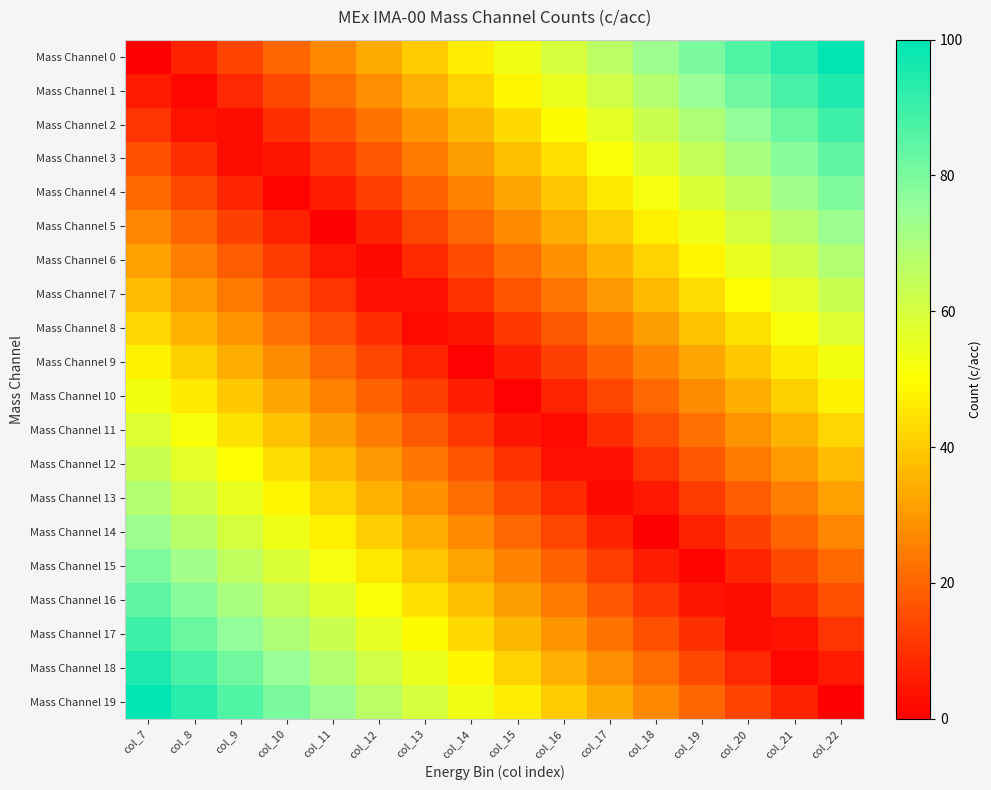

Reading right to left, transcribe all the data shown in this chart.

Mass Channel 0: col_22=100.0	col_21=93.3	col_20=86.7	col_19=80.0	col_18=73.3	col_17=66.7	col_16=60.0	col_15=53.3	col_14=46.7	col_13=40.0	col_12=33.3	col_11=26.7	col_10=20.0	col_9=13.3	col_8=6.7	col_7=0.0
Mass Channel 1: col_22=94.7	col_21=88.1	col_20=81.4	col_19=74.7	col_18=68.1	col_17=61.4	col_16=54.7	col_15=48.1	col_14=41.4	col_13=34.7	col_12=28.1	col_11=21.4	col_10=14.7	col_9=8.1	col_8=1.4	col_7=5.3
Mass Channel 2: col_22=89.5	col_21=82.8	col_20=76.1	col_19=69.5	col_18=62.8	col_17=56.1	col_16=49.5	col_15=42.8	col_14=36.1	col_13=29.5	col_12=22.8	col_11=16.1	col_10=9.5	col_9=2.8	col_8=3.9	col_7=10.5
Mass Channel 3: col_22=84.2	col_21=77.5	col_20=70.9	col_19=64.2	col_18=57.5	col_17=50.9	col_16=44.2	col_15=37.5	col_14=30.9	col_13=24.2	col_12=17.5	col_11=10.9	col_10=4.2	col_9=2.5	col_8=9.1	col_7=15.8
Mass Channel 4: col_22=78.9	col_21=72.3	col_20=65.6	col_19=58.9	col_18=52.3	col_17=45.6	col_16=38.9	col_15=32.3	col_14=25.6	col_13=18.9	col_12=12.3	col_11=5.6	col_10=1.1	col_9=7.7	col_8=14.4	col_7=21.1
Mass Channel 5: col_22=73.7	col_21=67.0	col_20=60.4	col_19=53.7	col_18=47.0	col_17=40.4	col_16=33.7	col_15=27.0	col_14=20.4	col_13=13.7	col_12=7.0	col_11=0.4	col_10=6.3	col_9=13.0	col_8=19.6	col_7=26.3
Mass Channel 6: col_22=68.4	col_21=61.8	col_20=55.1	col_19=48.4	col_18=41.8	col_17=35.1	col_16=28.4	col_15=21.8	col_14=15.1	col_13=8.4	col_12=1.8	col_11=4.9	col_10=11.6	col_9=18.2	col_8=24.9	col_7=31.6
Mass Channel 7: col_22=63.2	col_21=56.5	col_20=49.8	col_19=43.2	col_18=36.5	col_17=29.8	col_16=23.2	col_15=16.5	col_14=9.8	col_13=3.2	col_12=3.5	col_11=10.2	col_10=16.8	col_9=23.5	col_8=30.2	col_7=36.8
Mass Channel 8: col_22=57.9	col_21=51.2	col_20=44.6	col_19=37.9	col_18=31.2	col_17=24.6	col_16=17.9	col_15=11.2	col_14=4.6	col_13=2.1	col_12=8.8	col_11=15.4	col_10=22.1	col_9=28.8	col_8=35.4	col_7=42.1
Mass Channel 9: col_22=52.6	col_21=46.0	col_20=39.3	col_19=32.6	col_18=26.0	col_17=19.3	col_16=12.6	col_15=6.0	col_14=0.7	col_13=7.4	col_12=14.0	col_11=20.7	col_10=27.4	col_9=34.0	col_8=40.7	col_7=47.4
Mass Channel 10: col_22=47.4	col_21=40.7	col_20=34.0	col_19=27.4	col_18=20.7	col_17=14.0	col_16=7.4	col_15=0.7	col_14=6.0	col_13=12.6	col_12=19.3	col_11=26.0	col_10=32.6	col_9=39.3	col_8=46.0	col_7=52.6
Mass Channel 11: col_22=42.1	col_21=35.4	col_20=28.8	col_19=22.1	col_18=15.4	col_17=8.8	col_16=2.1	col_15=4.6	col_14=11.2	col_13=17.9	col_12=24.6	col_11=31.2	col_10=37.9	col_9=44.6	col_8=51.2	col_7=57.9
Mass Channel 12: col_22=36.8	col_21=30.2	col_20=23.5	col_19=16.8	col_18=10.2	col_17=3.5	col_16=3.2	col_15=9.8	col_14=16.5	col_13=23.2	col_12=29.8	col_11=36.5	col_10=43.2	col_9=49.8	col_8=56.5	col_7=63.2
Mass Channel 13: col_22=31.6	col_21=24.9	col_20=18.2	col_19=11.6	col_18=4.9	col_17=1.8	col_16=8.4	col_15=15.1	col_14=21.8	col_13=28.4	col_12=35.1	col_11=41.8	col_10=48.4	col_9=55.1	col_8=61.8	col_7=68.4
Mass Channel 14: col_22=26.3	col_21=19.6	col_20=13.0	col_19=6.3	col_18=0.4	col_17=7.0	col_16=13.7	col_15=20.4	col_14=27.0	col_13=33.7	col_12=40.4	col_11=47.0	col_10=53.7	col_9=60.4	col_8=67.0	col_7=73.7
Mass Channel 15: col_22=21.1	col_21=14.4	col_20=7.7	col_19=1.1	col_18=5.6	col_17=12.3	col_16=18.9	col_15=25.6	col_14=32.3	col_13=38.9	col_12=45.6	col_11=52.3	col_10=58.9	col_9=65.6	col_8=72.3	col_7=78.9
Mass Channel 16: col_22=15.8	col_21=9.1	col_20=2.5	col_19=4.2	col_18=10.9	col_17=17.5	col_16=24.2	col_15=30.9	col_14=37.5	col_13=44.2	col_12=50.9	col_11=57.5	col_10=64.2	col_9=70.9	col_8=77.5	col_7=84.2
Mass Channel 17: col_22=10.5	col_21=3.9	col_20=2.8	col_19=9.5	col_18=16.1	col_17=22.8	col_16=29.5	col_15=36.1	col_14=42.8	col_13=49.5	col_12=56.1	col_11=62.8	col_10=69.5	col_9=76.1	col_8=82.8	col_7=89.5
Mass Channel 18: col_22=5.3	col_21=1.4	col_20=8.1	col_19=14.7	col_18=21.4	col_17=28.1	col_16=34.7	col_15=41.4	col_14=48.1	col_13=54.7	col_12=61.4	col_11=68.1	col_10=74.7	col_9=81.4	col_8=88.1	col_7=94.7
Mass Channel 19: col_22=0.0	col_21=6.7	col_20=13.3	col_19=20.0	col_18=26.7	col_17=33.3	col_16=40.0	col_15=46.7	col_14=53.3	col_13=60.0	col_12=66.7	col_11=73.3	col_10=80.0	col_9=86.7	col_8=93.3	col_7=100.0